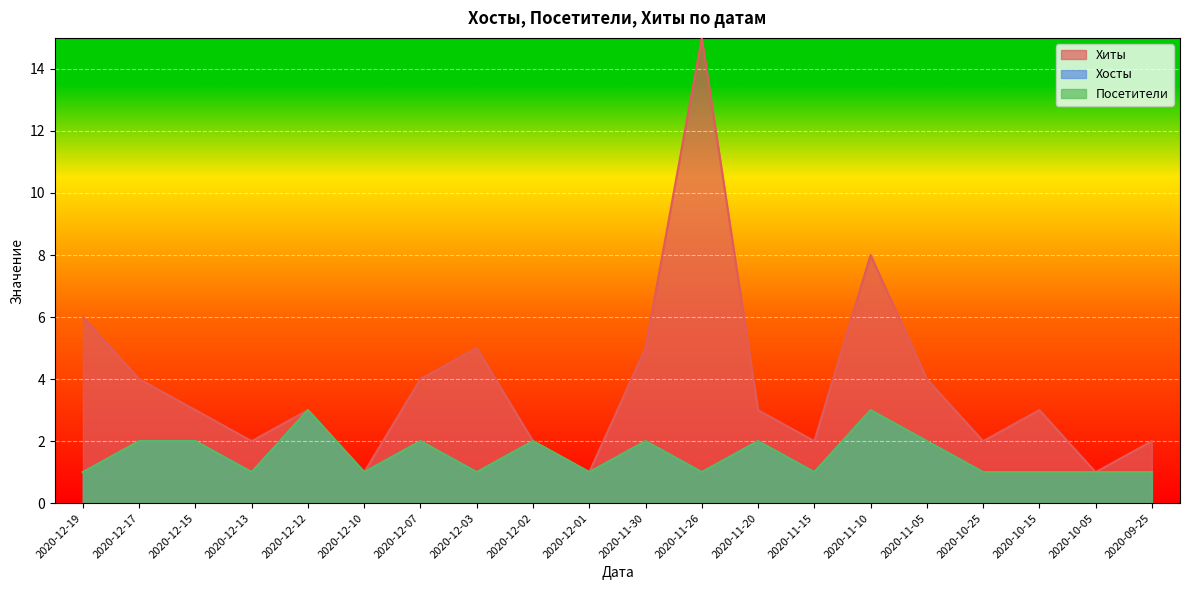

True or false: Хиты and Посетители cross at least once.

False